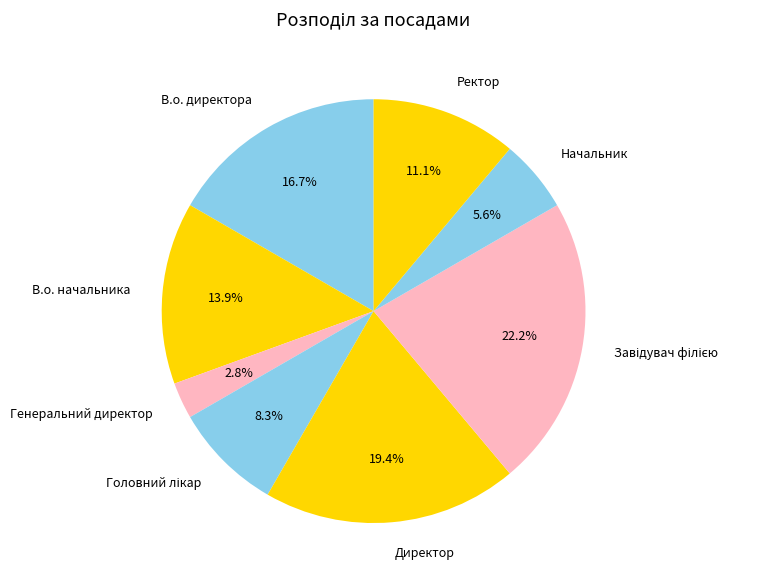

What percentage is NOT represented by Ректор?

88.9%